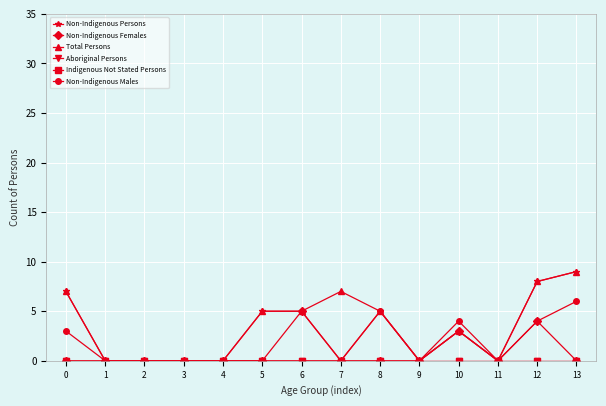

Reading right to left, list all the values displayed in this chart.

Non-Indigenous Persons: 13=9	12=8	11=0	10=3	9=0	8=5	7=0	6=5	5=5	4=0	3=0	2=0	1=0	0=7
Non-Indigenous Females: 13=0	12=4	11=0	10=3	9=0	8=0	7=0	6=5	5=0	4=0	3=0	2=0	1=0	0=0
Total Persons: 13=9	12=8	11=0	10=3	9=0	8=5	7=7	6=5	5=5	4=0	3=0	2=0	1=0	0=7
Aboriginal Persons: 13=0	12=0	11=0	10=0	9=0	8=0	7=0	6=0	5=0	4=0	3=0	2=0	1=0	0=0
Indigenous Not Stated Persons: 13=0	12=0	11=0	10=0	9=0	8=0	7=0	6=0	5=0	4=0	3=0	2=0	1=0	0=0
Non-Indigenous Males: 13=6	12=4	11=0	10=4	9=0	8=5	7=0	6=0	5=0	4=0	3=0	2=0	1=0	0=3